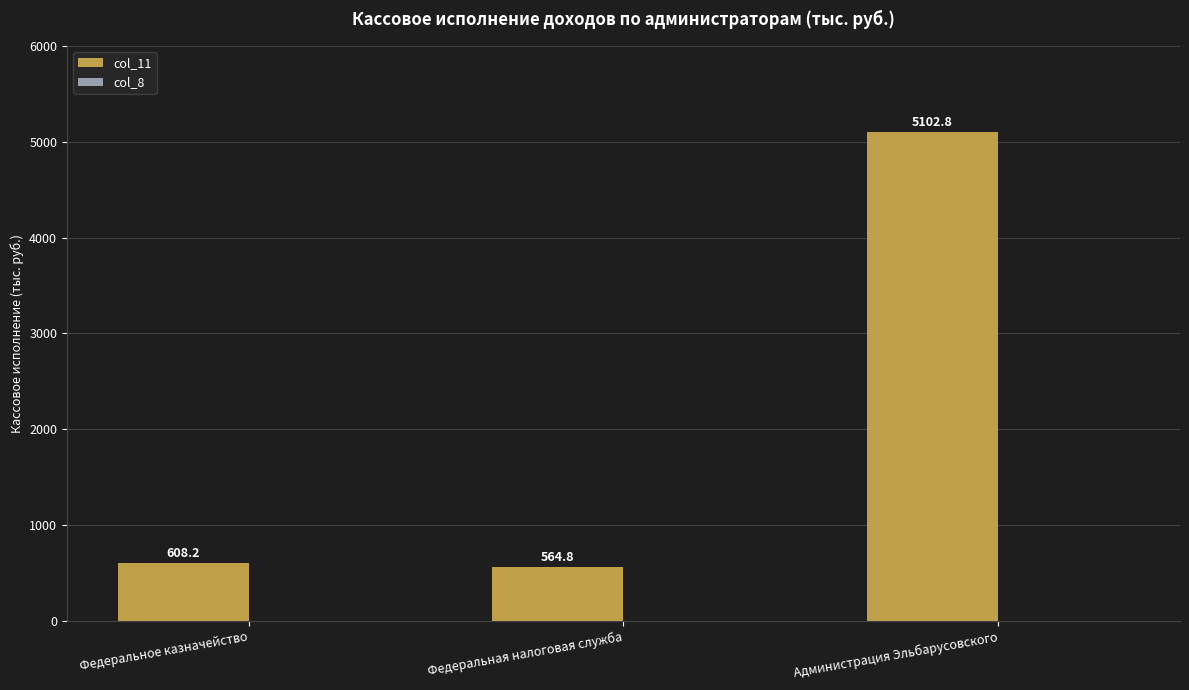

How many bars are there in total?

3